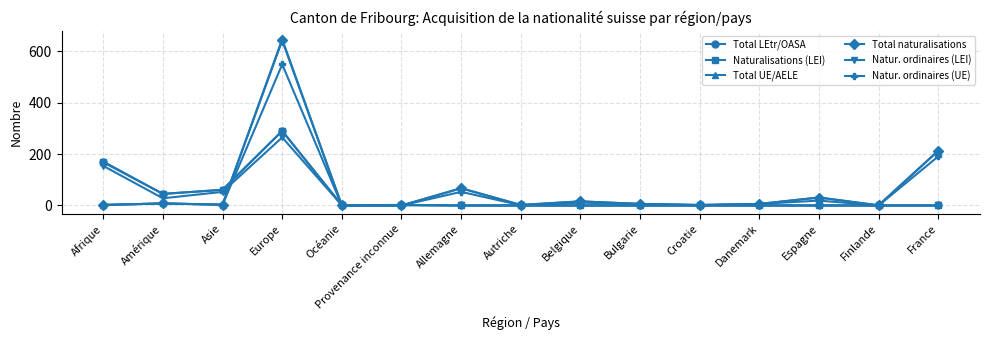

What is the difference between the maximum and minimum values in the Total naturalisations series?

642